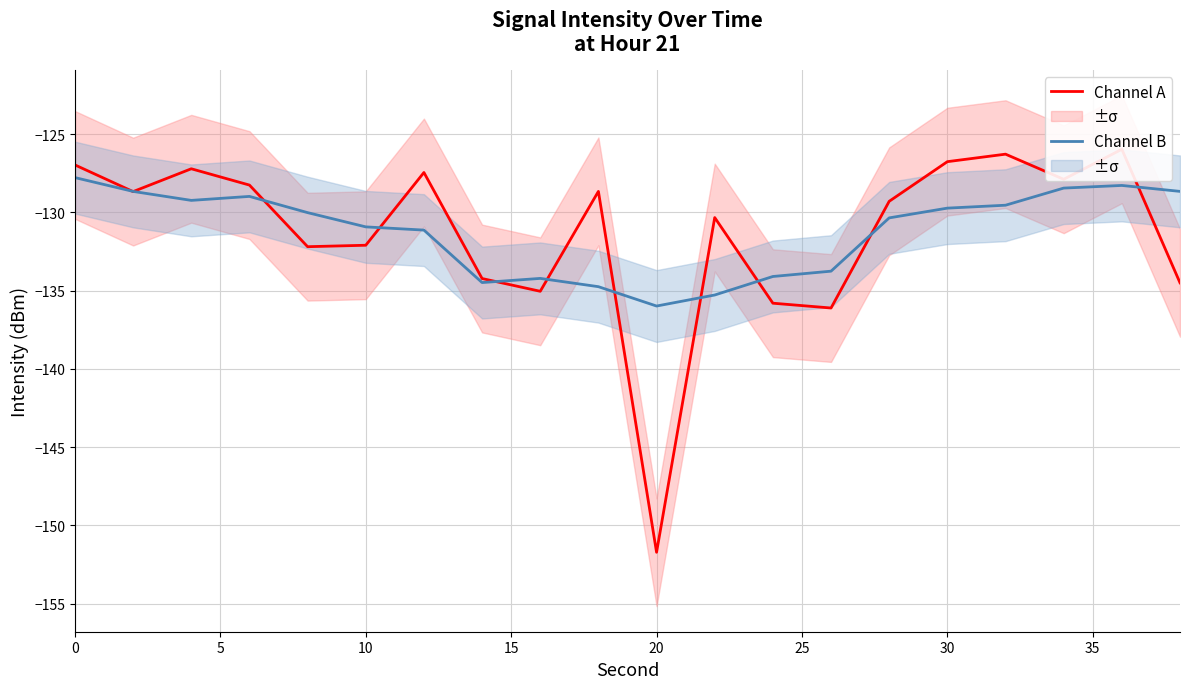

Reading left to right, transcribe all the data shown in this chart.

Channel A: -127.0	-128.7	-127.2	-128.3	-132.2	-132.1	-127.5	-134.2	-135.0	-128.7	-151.7	-130.3	-135.8	-136.1	-129.3	-126.8	-126.3	-127.9	-126.0	-134.5
Channel B: -127.8	-128.7	-129.2	-129.0	-130.0	-130.9	-131.1	-134.5	-134.2	-134.8	-136.0	-135.3	-134.1	-133.8	-130.4	-129.7	-129.5	-128.4	-128.3	-128.7